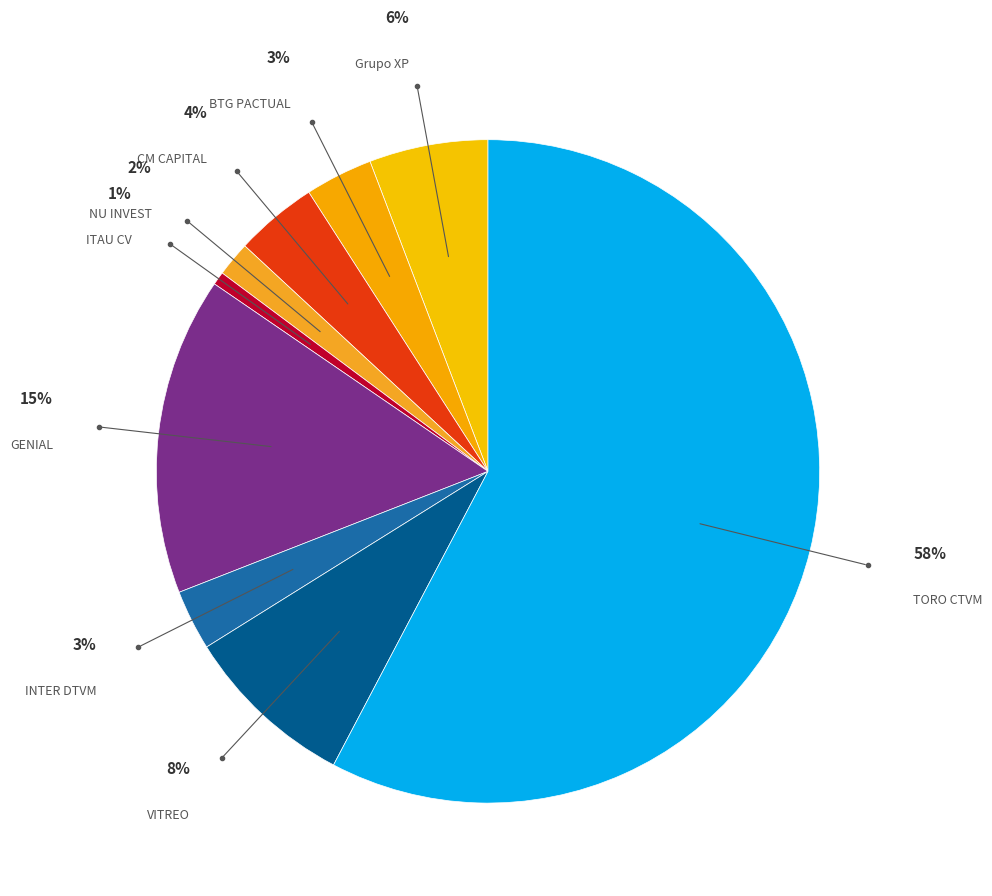

To the nearest percent, what portion does CM CAPITAL represent?

4%